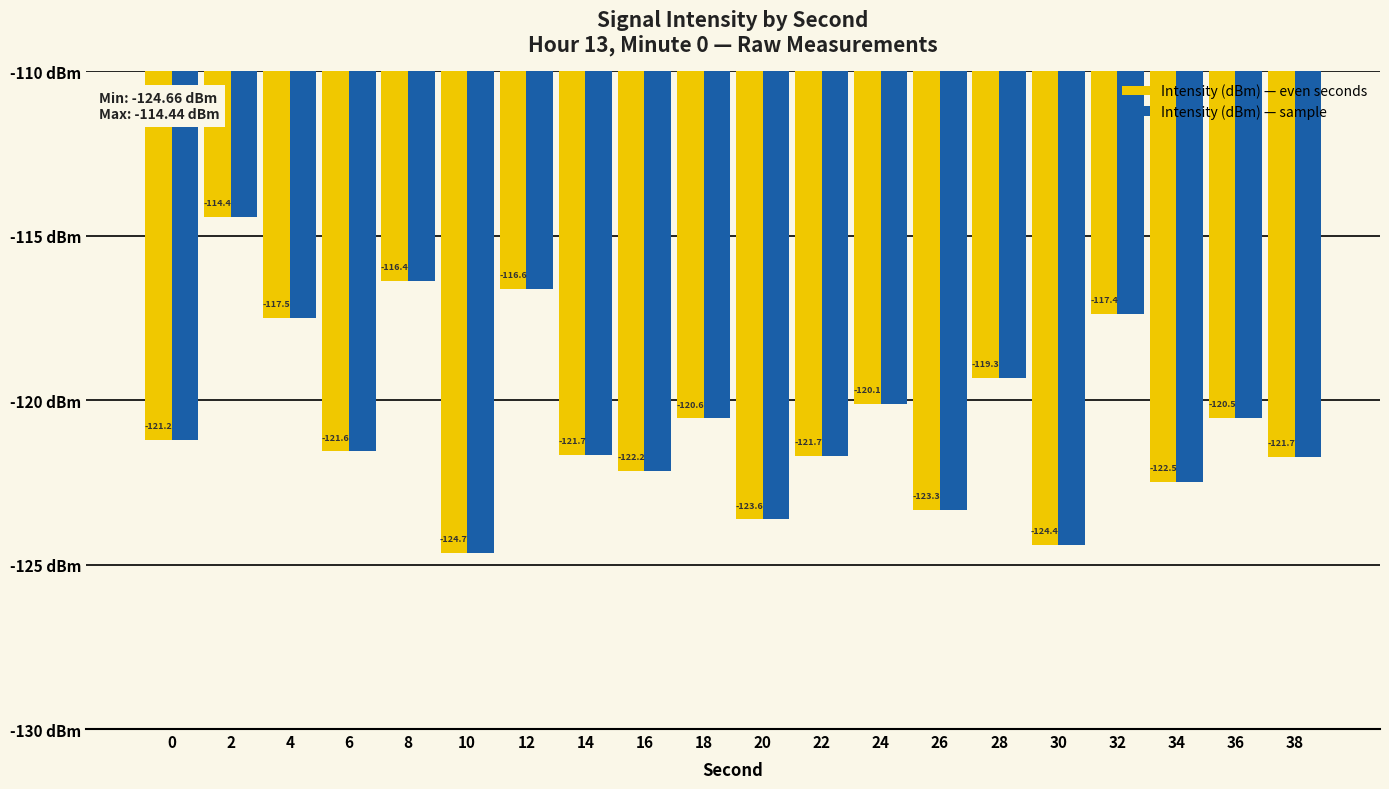

Is the value of Intensity (dBm) — sample at 22 greater than the value of Intensity (dBm) — even seconds at 4?

No